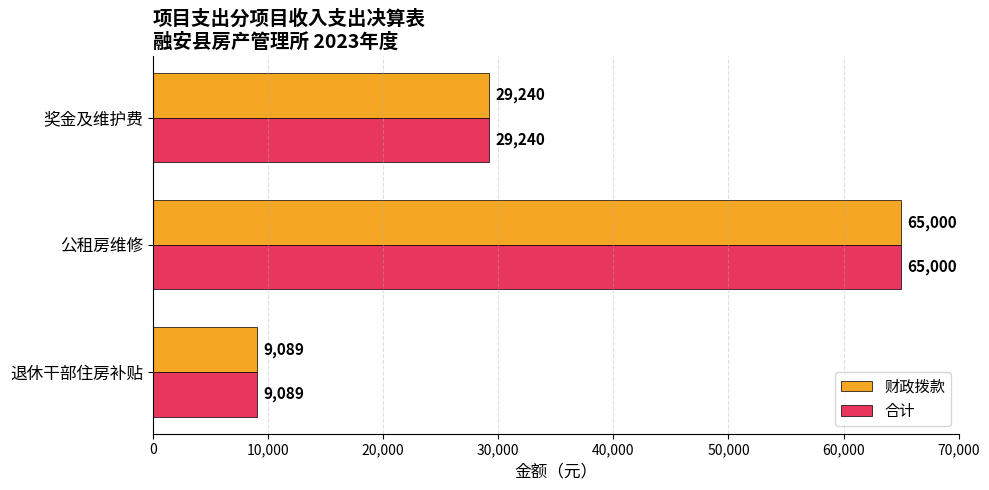

What is the difference between the maximum and minimum values in the 合计 series?

55911